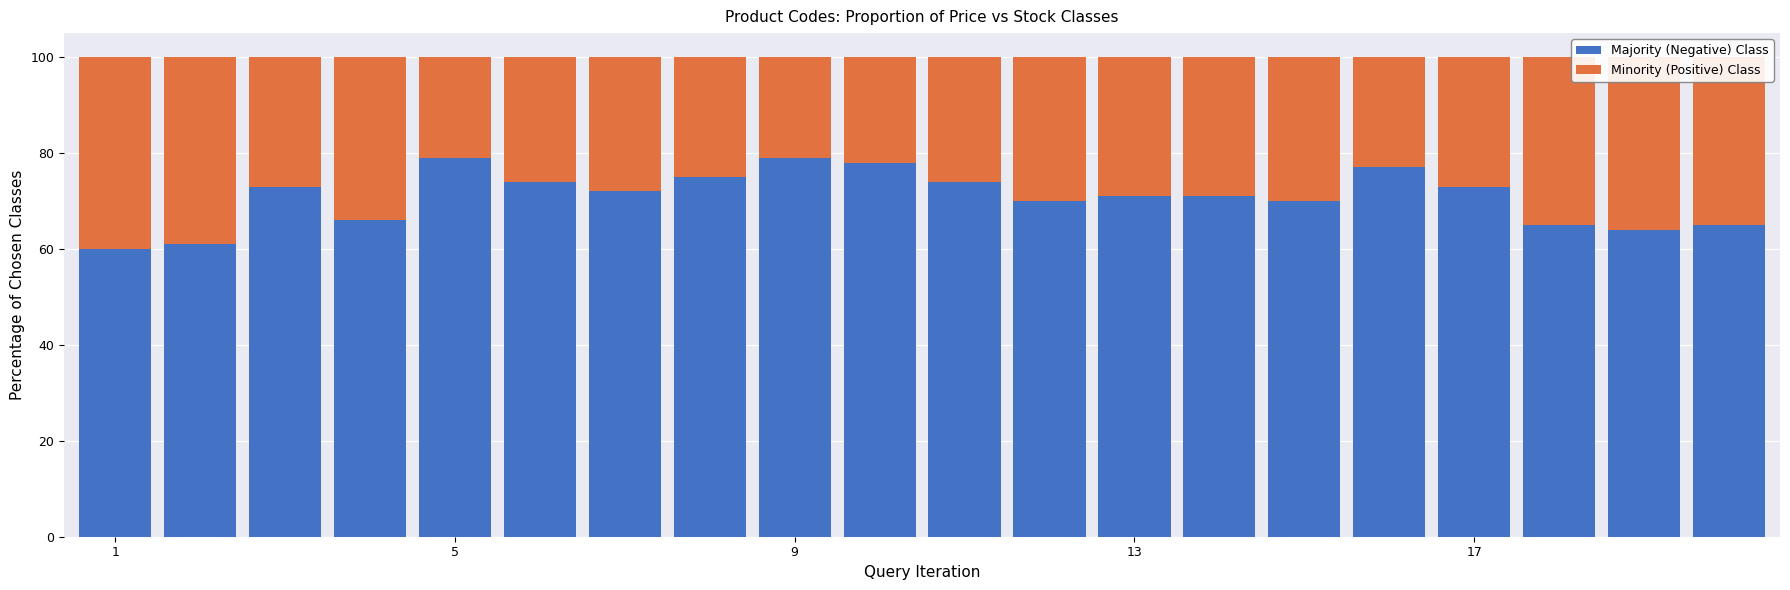

What is the lowest value of the Majority (Negative) Class series?

60